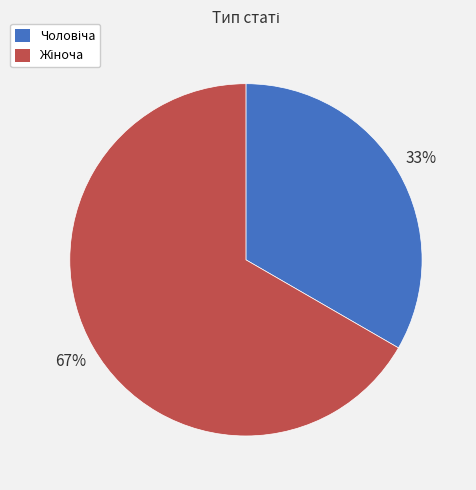

To the nearest percent, what is the average slice percentage?

50%